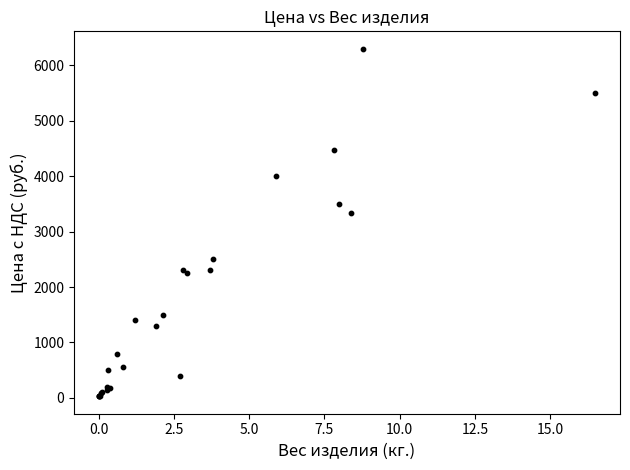

What Y value in the scatter plot is closest to 3163?

3330